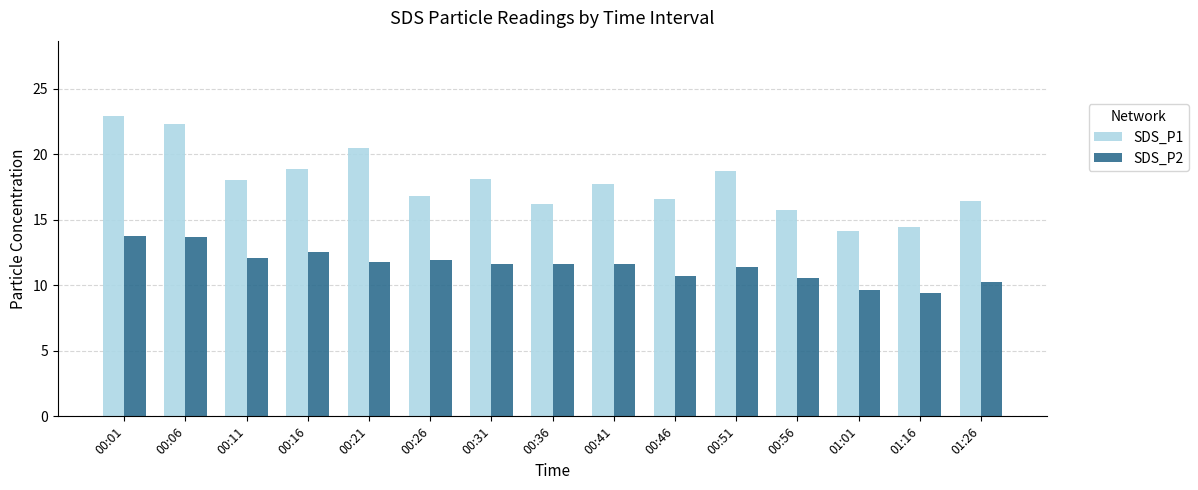

What is the sum of all SDS_P1 values?

267.3